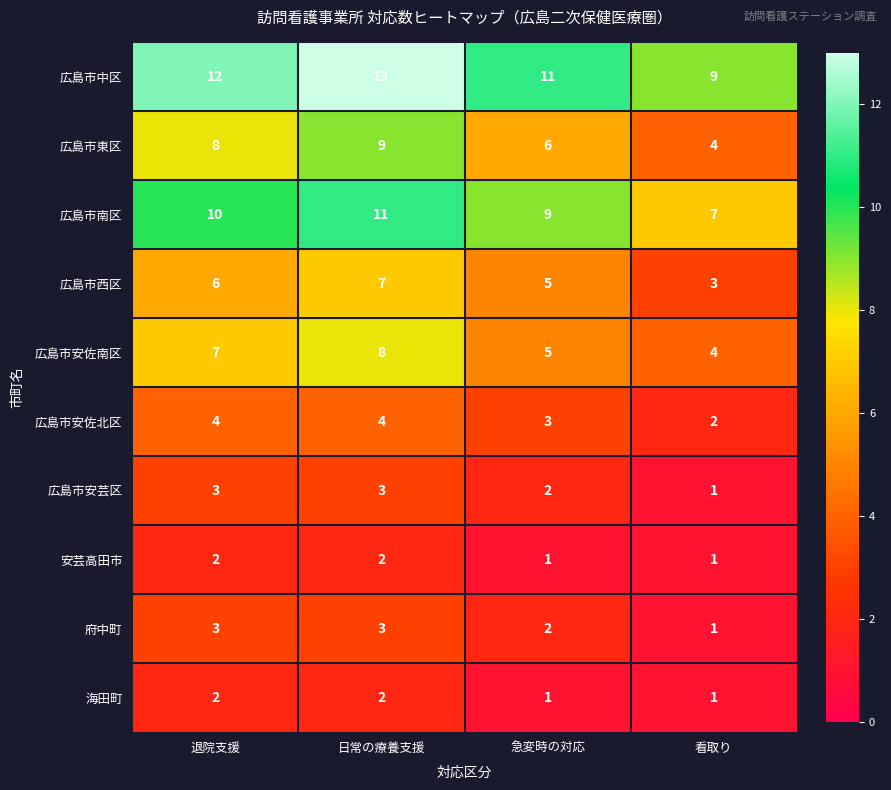

At which label does 広島市安佐南区 reach its peak?

日常の療養支援